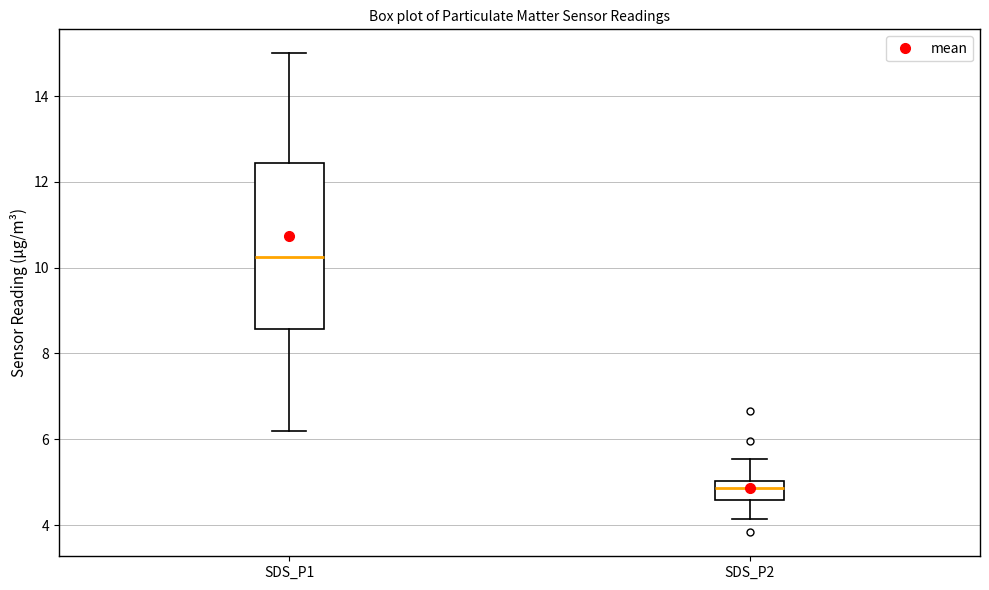

Reading left to right, transcribe this box plot: for each box, give where its median line is, the range the box spans, and where its two whiskers end, as read against the y-axis. The values are not printed on the chart, so give them approximately, as read against the axis.

SDS_P1: median 10.2, box 8.6 to 12.4, whiskers 6.2 to 15.0
SDS_P2: median 4.8, box 4.6 to 5.0, whiskers 4.2 to 5.6